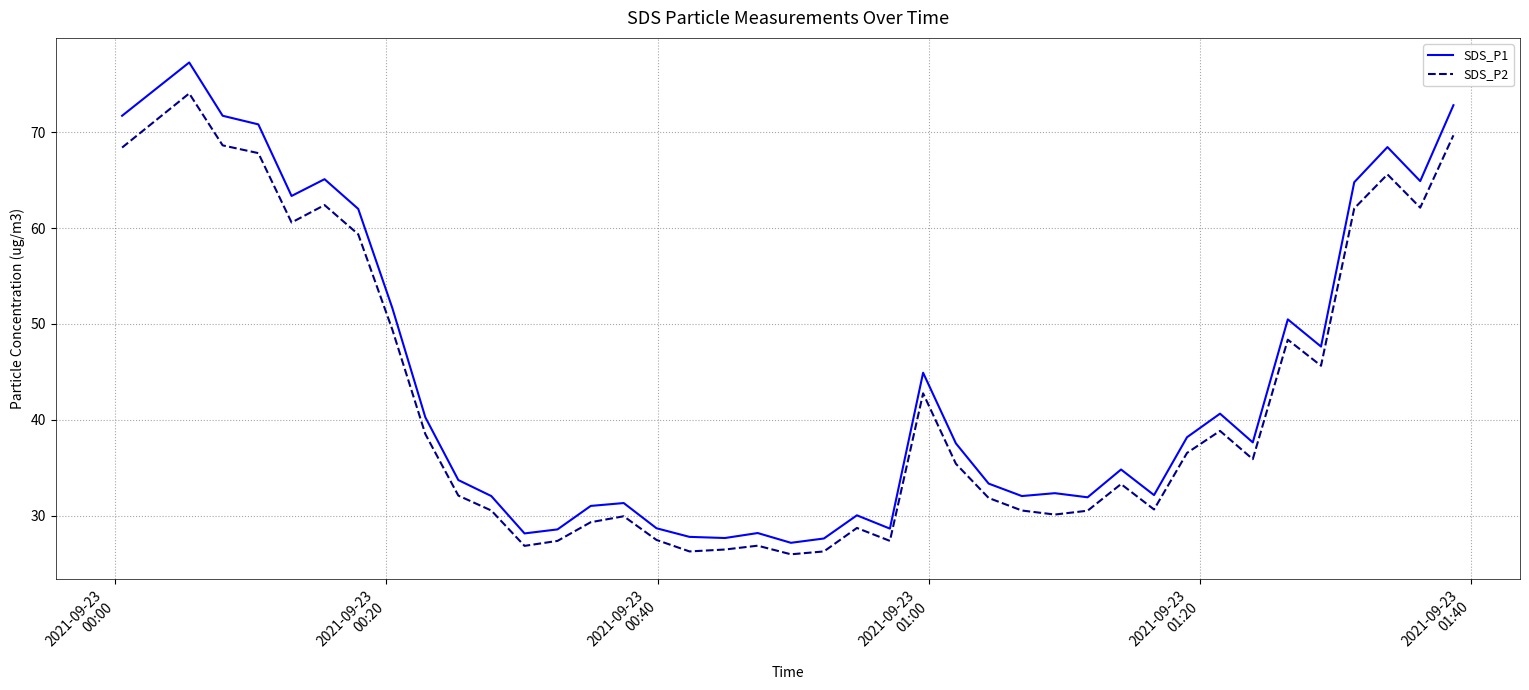

What are all the series names shown in the legend?

SDS_P1, SDS_P2